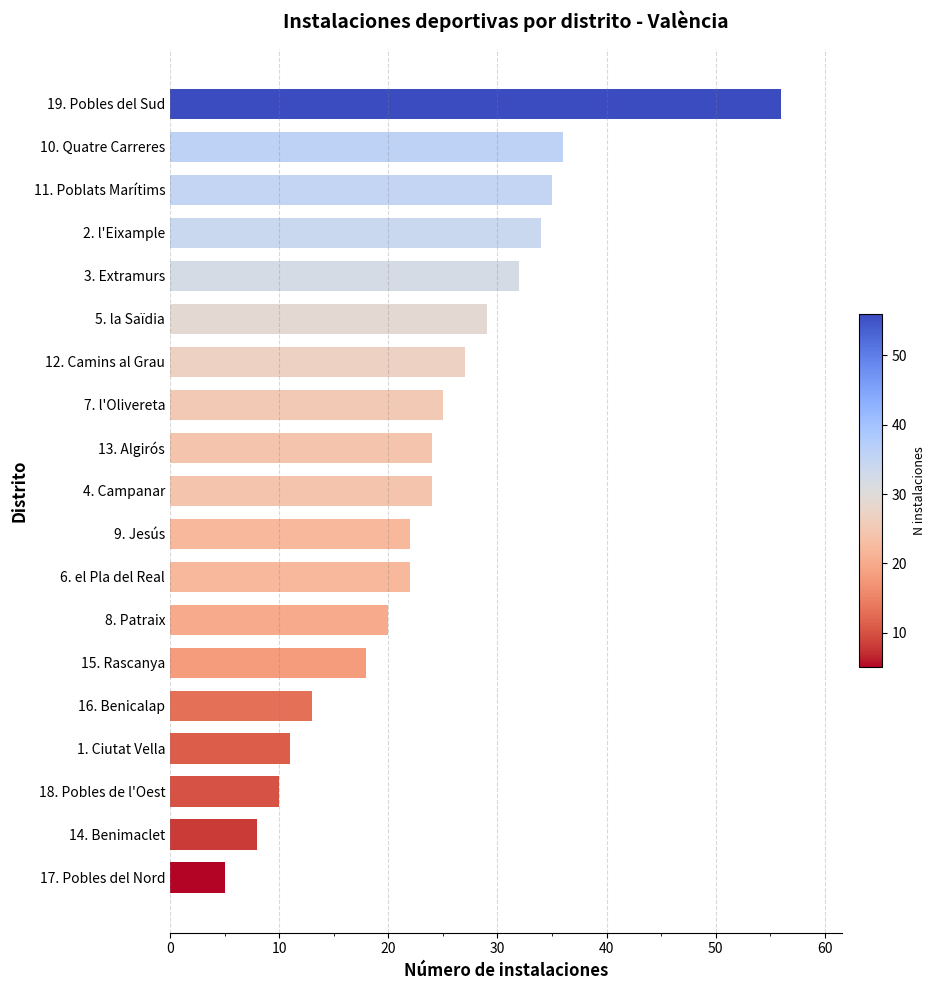

Reading bottom to top, transcribe all the data shown in this chart.

5	8	10	11	13	18	20	22	22	24	24	25	27	29	32	34	35	36	56